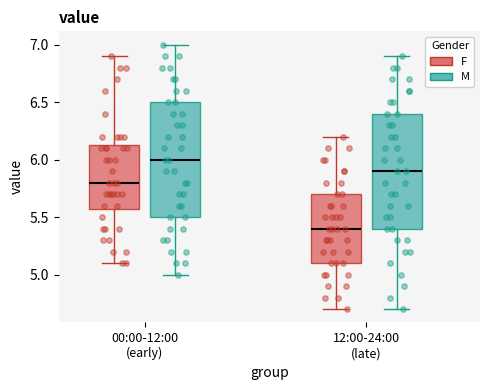

Reading left to right, transcribe this box plot: for each box, give where its median line is, the range the box spans, and where its two whiskers end, as read against the y-axis. The values are not printed on the chart, so give them approximately, as read against the axis.

00:00-12:00 (early) (F): median 5.80, box 5.60 to 6.15, whiskers 5.10 to 6.90
00:00-12:00 (early) (M): median 6.00, box 5.50 to 6.50, whiskers 5.00 to 7.00
12:00-24:00 (late) (F): median 5.40, box 5.10 to 5.70, whiskers 4.70 to 6.20
12:00-24:00 (late) (M): median 5.90, box 5.40 to 6.40, whiskers 4.70 to 6.90